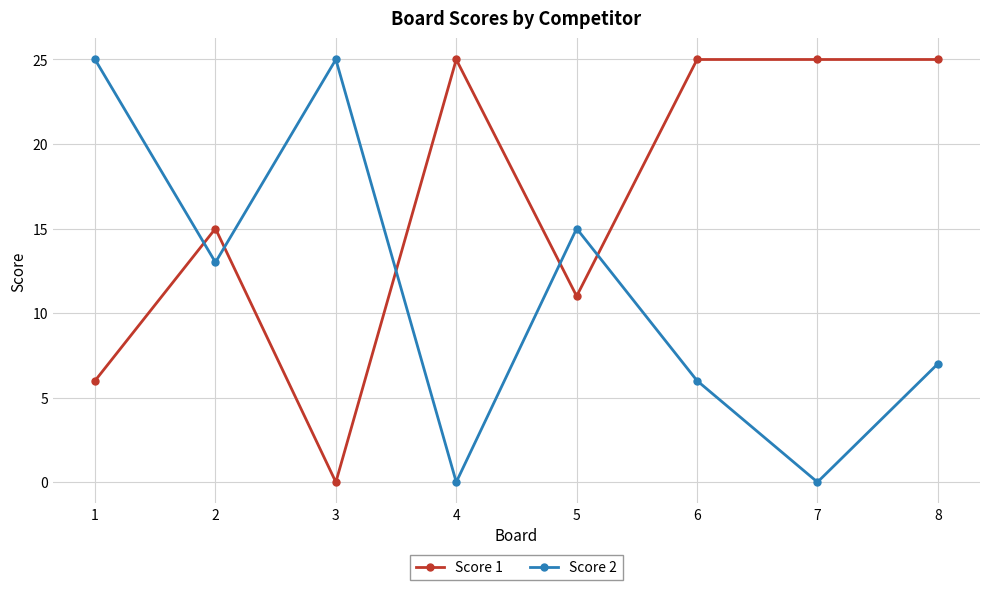

How many series are shown in this chart?

2